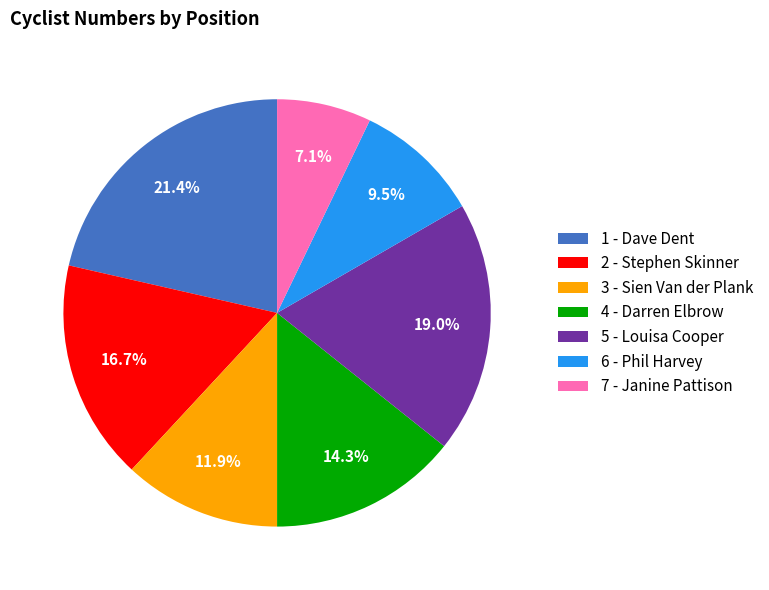

Rank the categories by value from highest to lowest.

1 - Dave Dent, 5 - Louisa Cooper, 2 - Stephen Skinner, 4 - Darren Elbrow, 3 - Sien Van der Plank, 6 - Phil Harvey, 7 - Janine Pattison